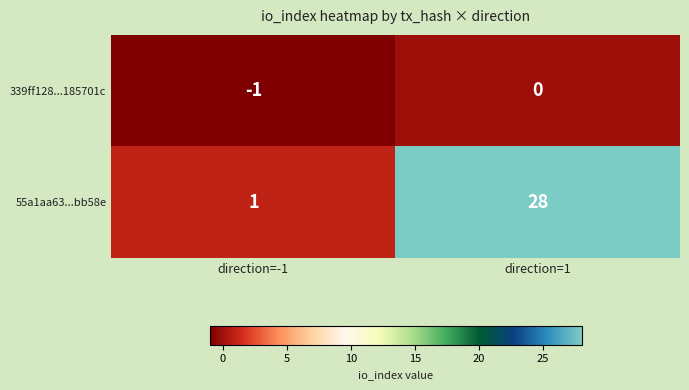

At direction=1, list the series in order from largest to smallest.

55a1aa63...bb58e, 339ff128...185701c